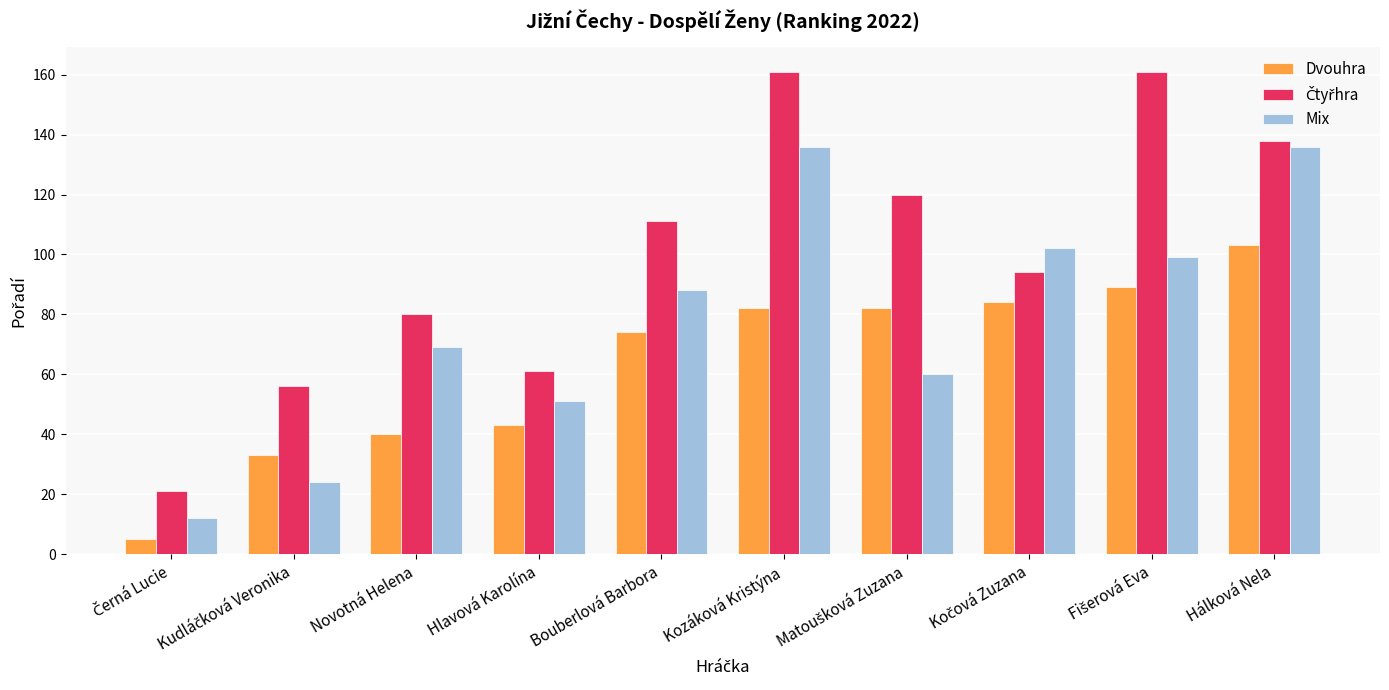

What is the smallest value displayed?

5